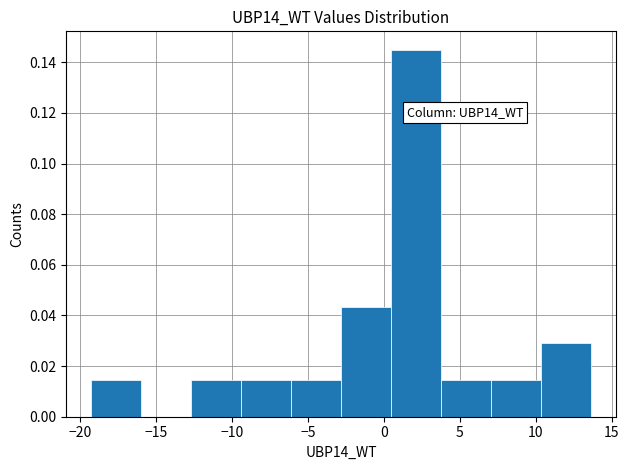

Which range on the x-axis has the tallest bar?

0.5 to 4.0